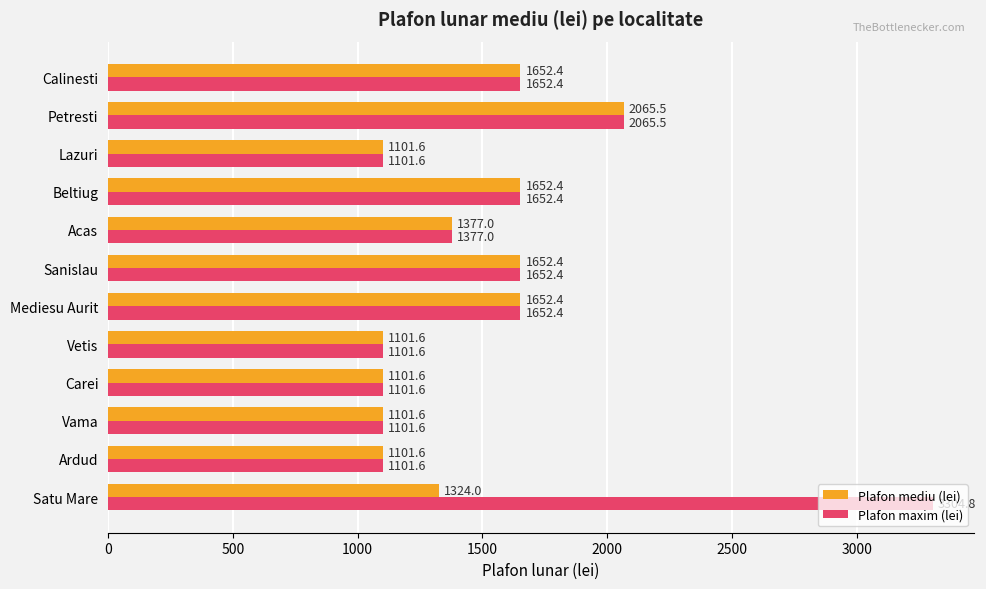

Where is Plafon maxim (lei) nearest to the value 2203?

Petresti